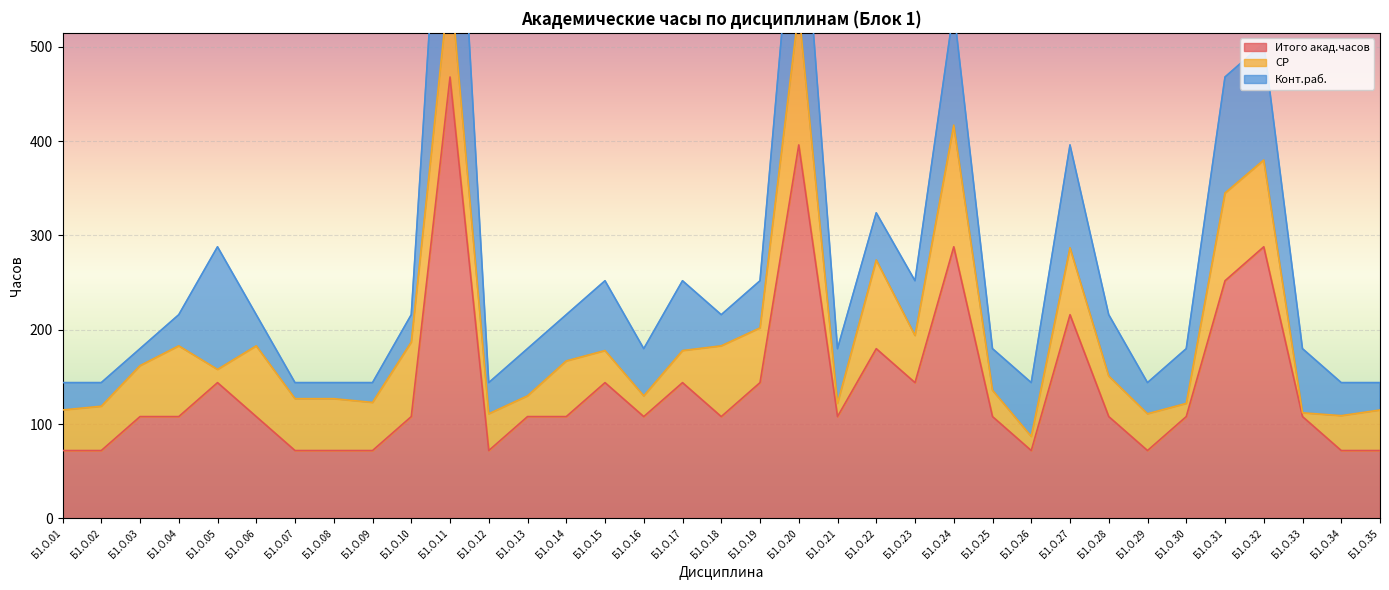

Which category has the highest value in the Итого акад.часов series?

Б1.О.11